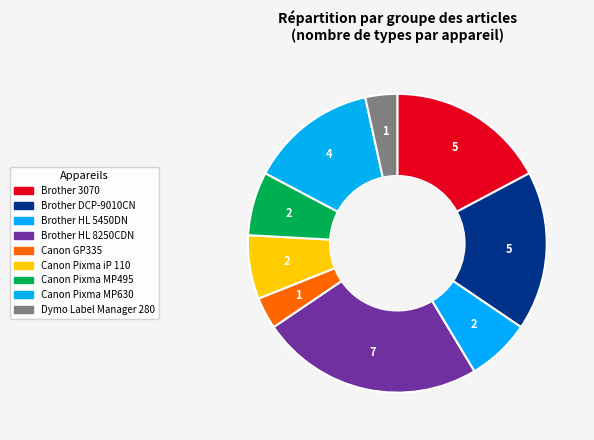

To the nearest percent, what portion does Brother HL 5450DN represent?

7%